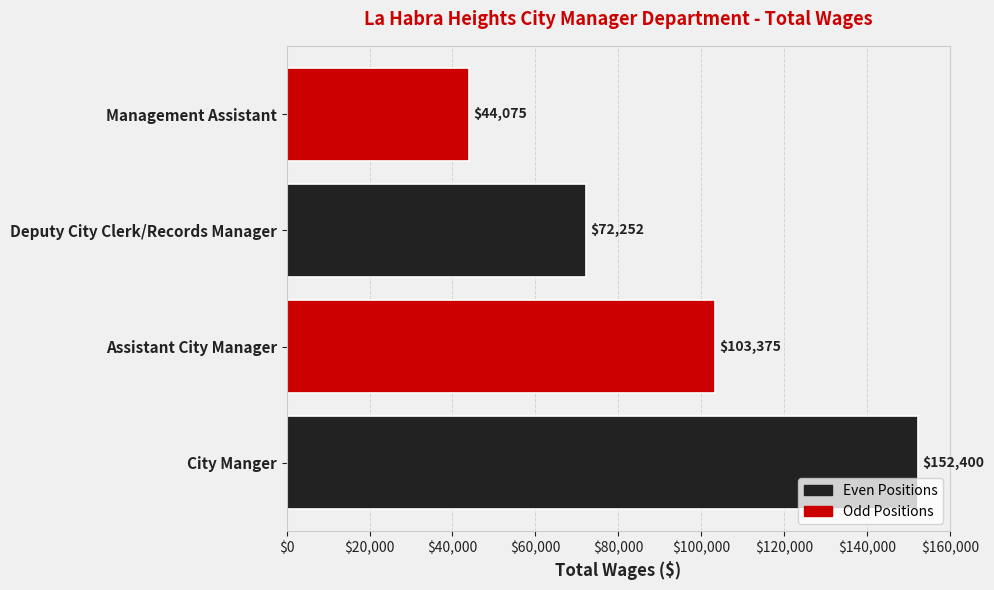

Does the chart contain any negative values?

No